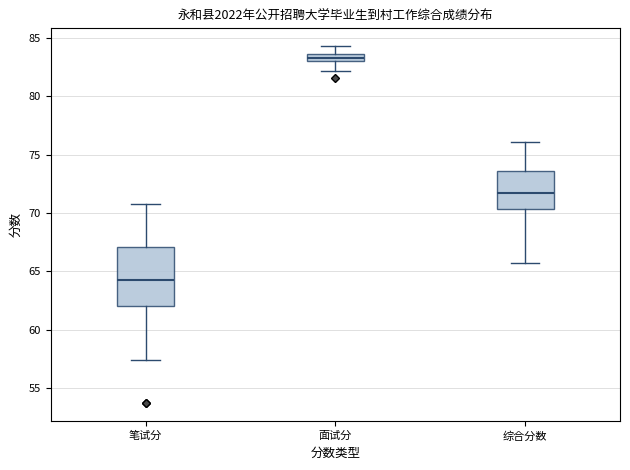

Comparing the boxes themselves (not the whiskers), which one is the tallest?

笔试分